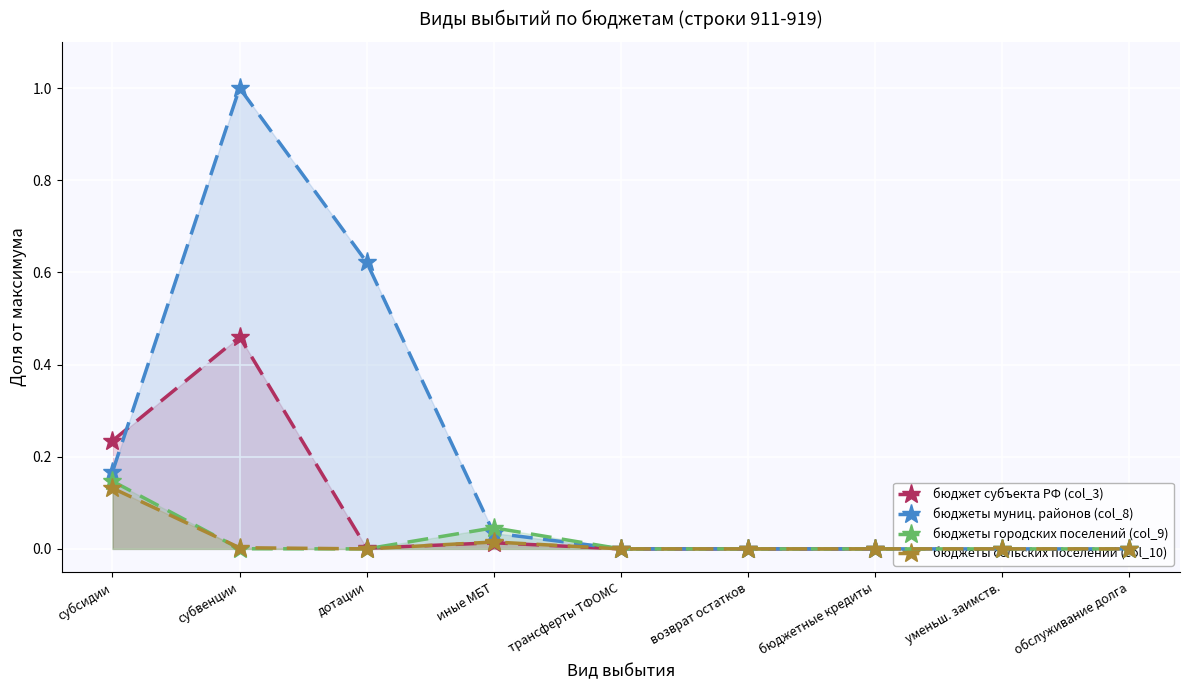

Rank the series by their maximum value, from lowest to highest.

бюджеты сельских поселений (col_10), бюджеты городских поселений (col_9), бюджет субъекта РФ (col_3), бюджеты муниц. районов (col_8)